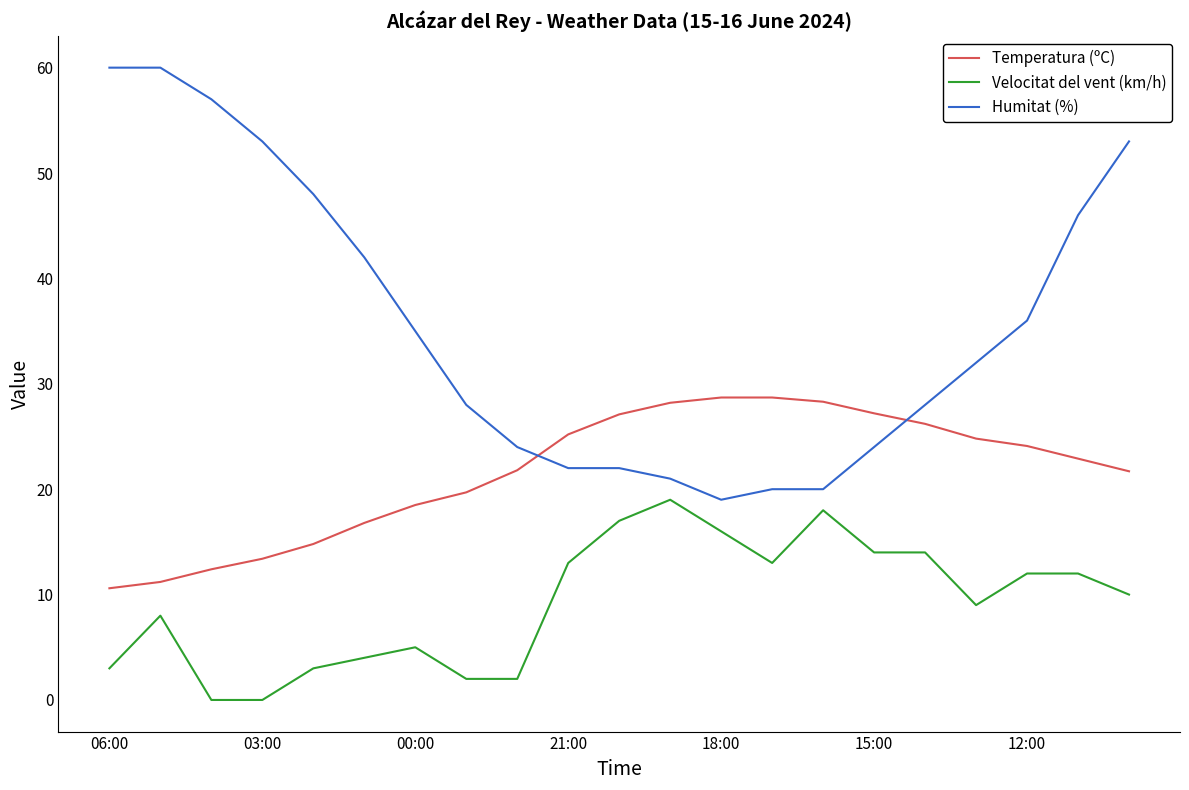

List the series in order of their peak value, highest first.

Humitat (%), Temperatura (ºC), Velocitat del vent (km/h)